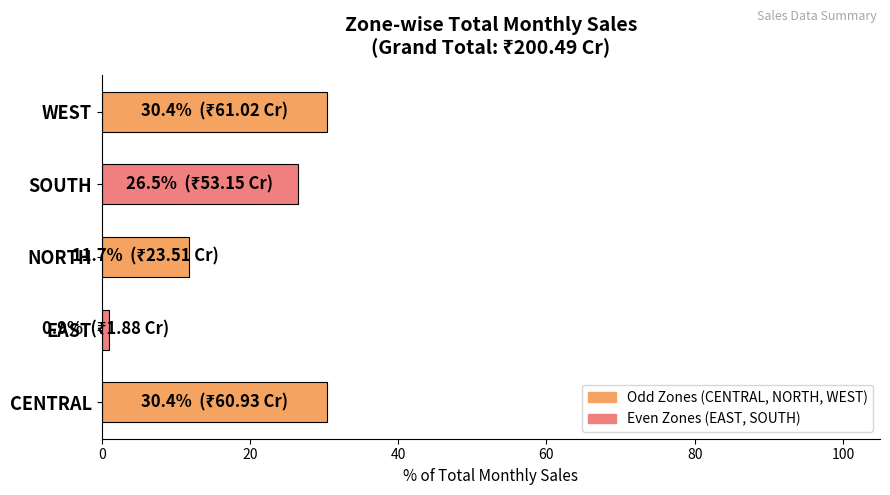

What is the approximate value at CENTRAL?

30.4